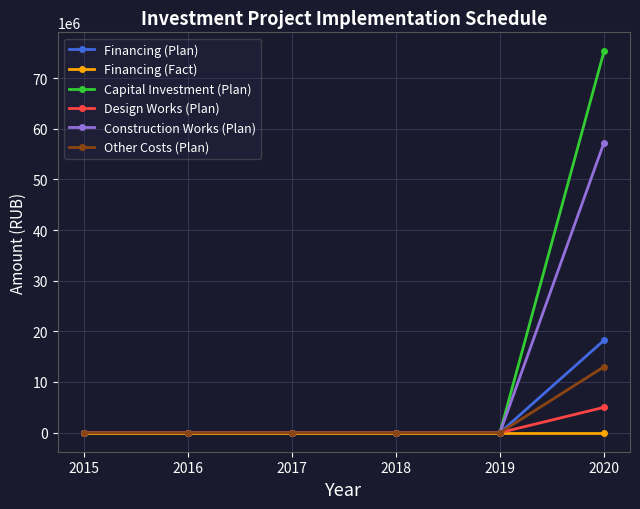

Is the value of Other Costs (Plan) at 2020 greater than the value of Design Works (Plan) at 2018?

Yes